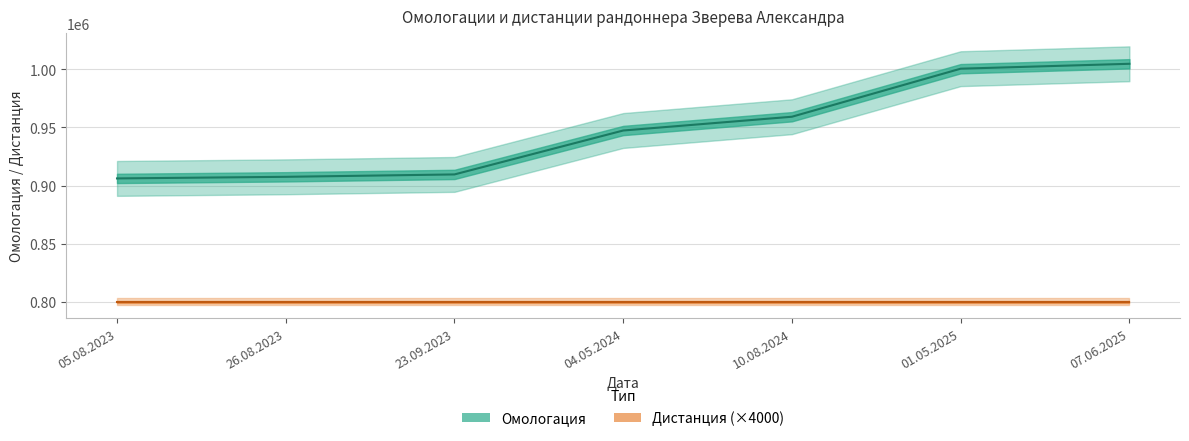

The value at 05.08.2023 is 1385070. True or false?

False